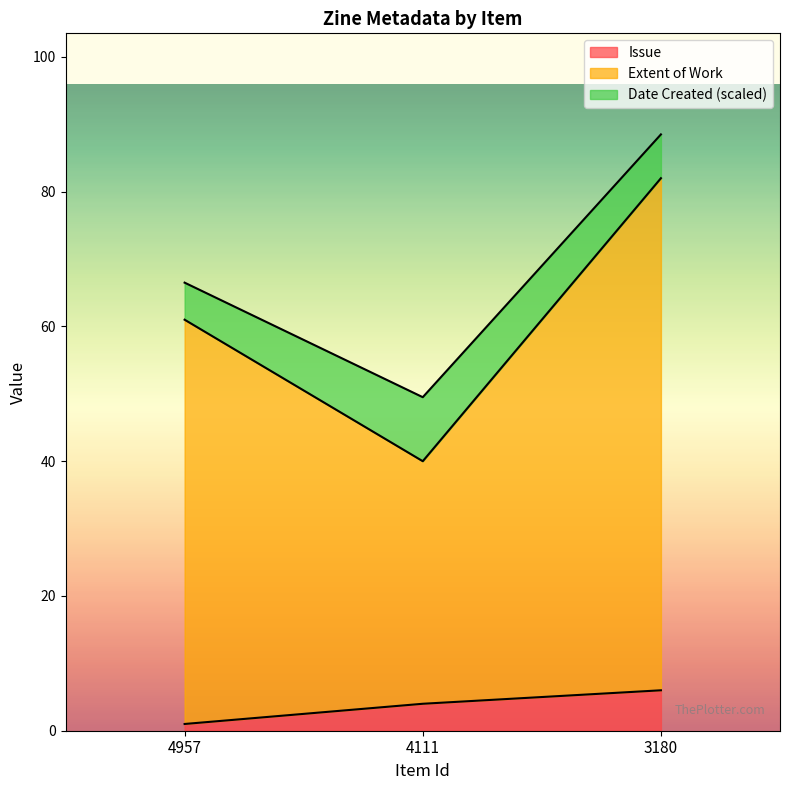

What is the maximum value for Issue?

6.0